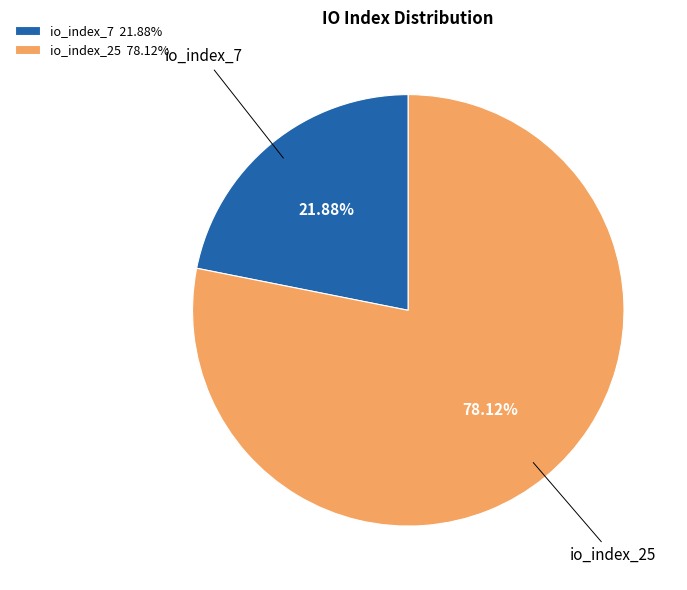

Rank the categories by value from lowest to highest.

io_index_7, io_index_25